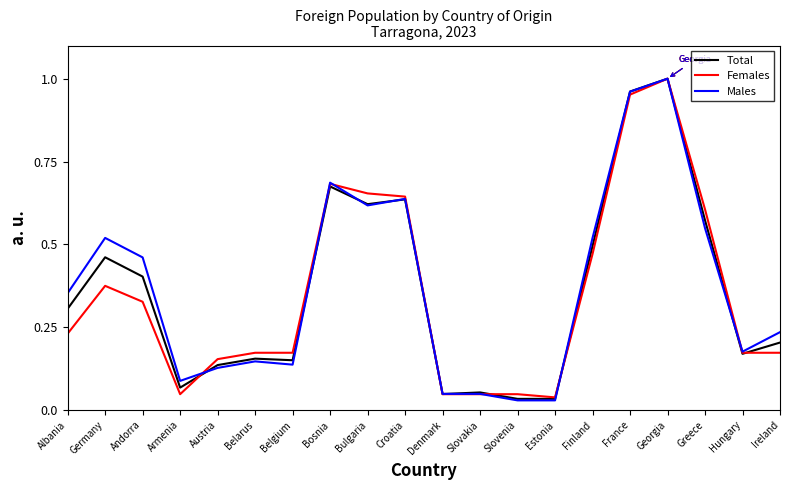

At which category does Males reach its first local valley?

Armenia